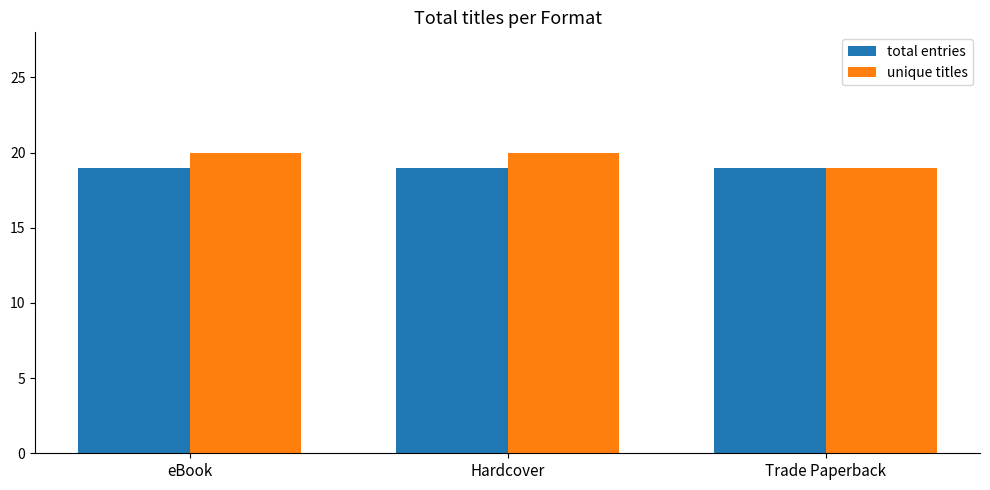

Which series has the largest range (max minus min)?

unique titles